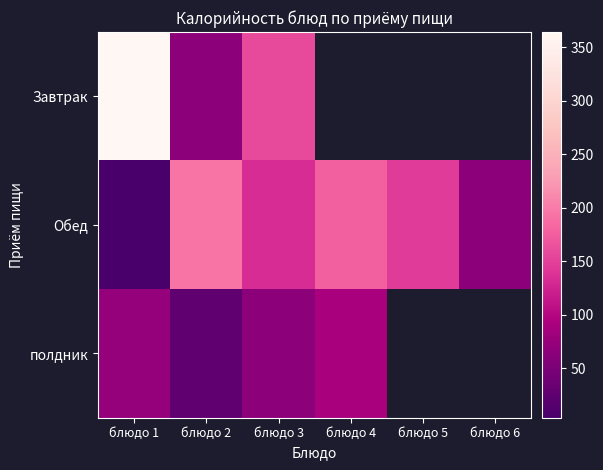

Where is полдник nearest to the value 58?

блюдо 3